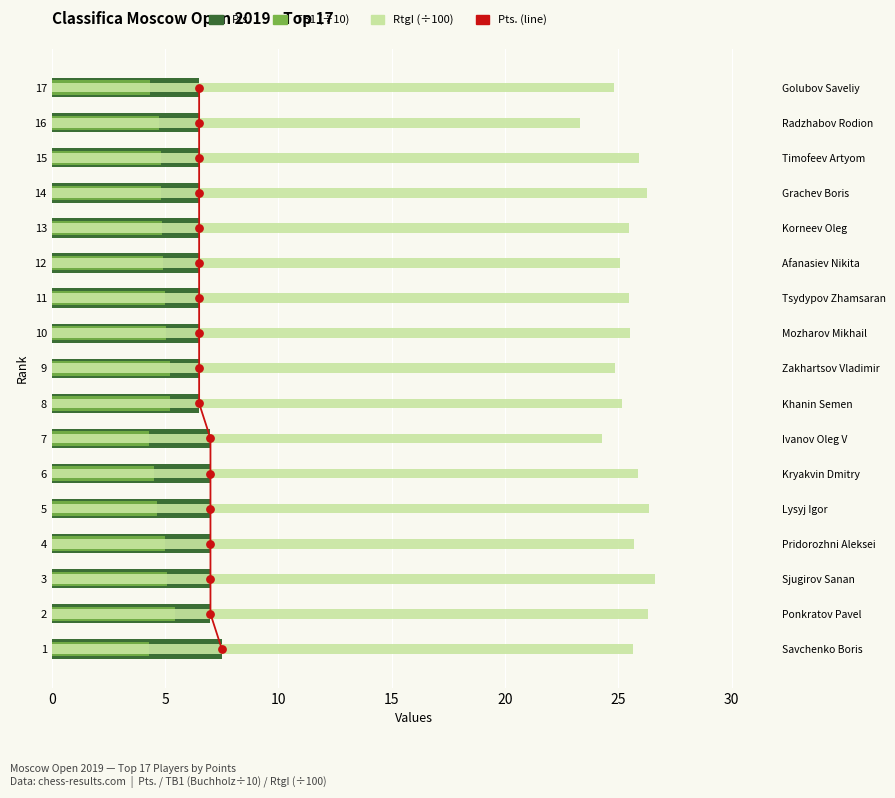

What are all the series names shown in the legend?

Pts., TB1 (÷10), RtgI (÷100), Pts. (line)